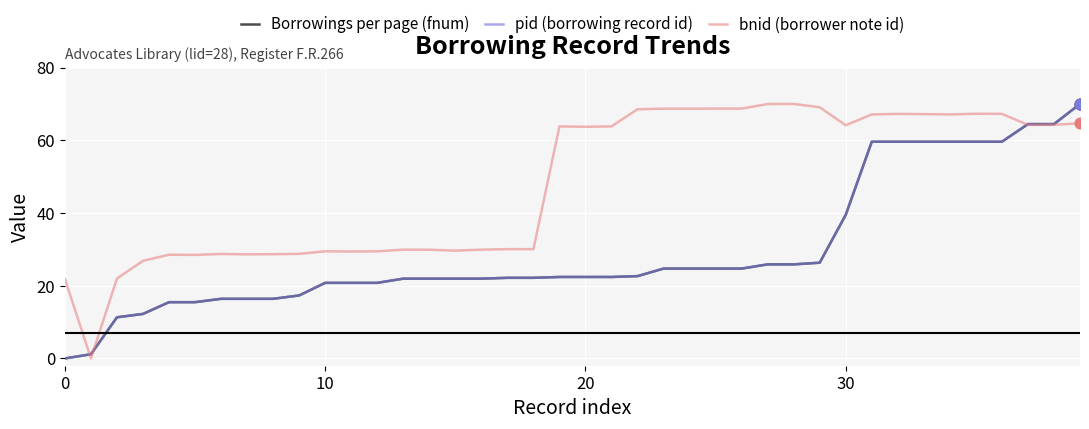

Is this an area chart (filled region under the line)?

No